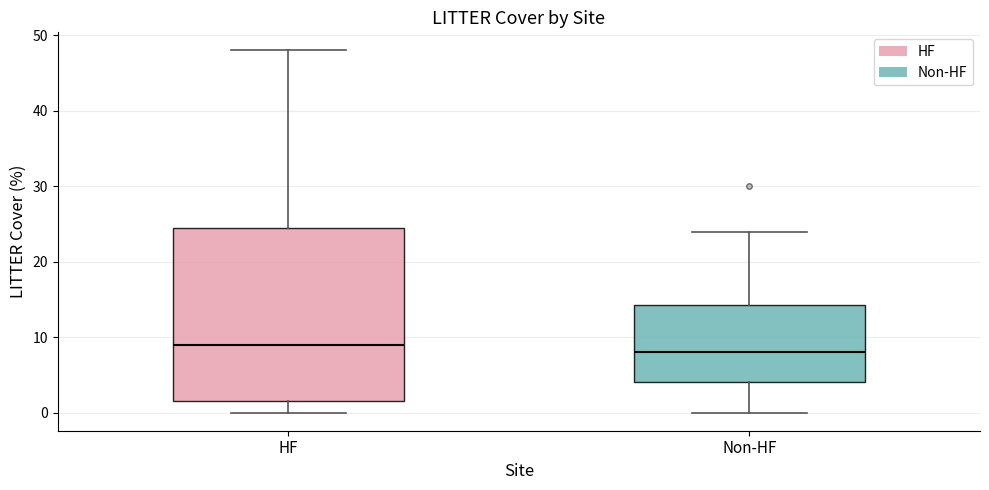

Which box has the highest median line?

HF